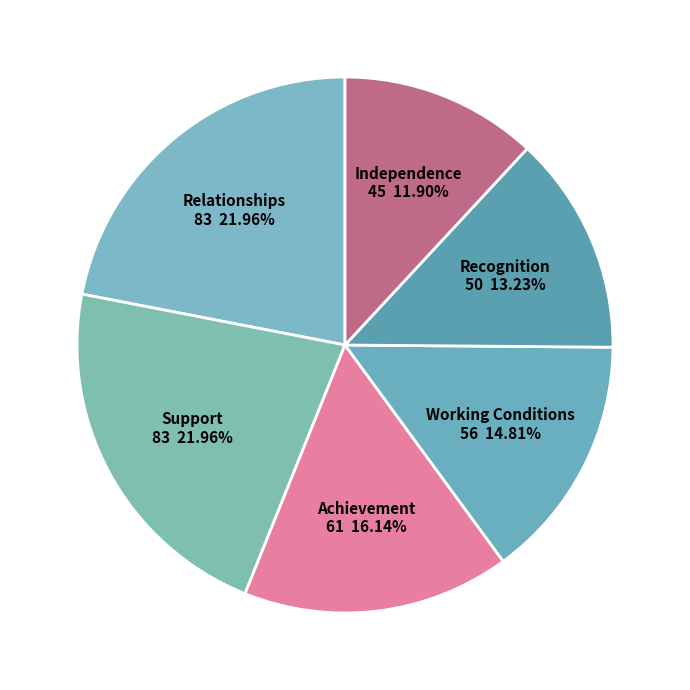

What is the largest slice in the pie chart?

Relationships